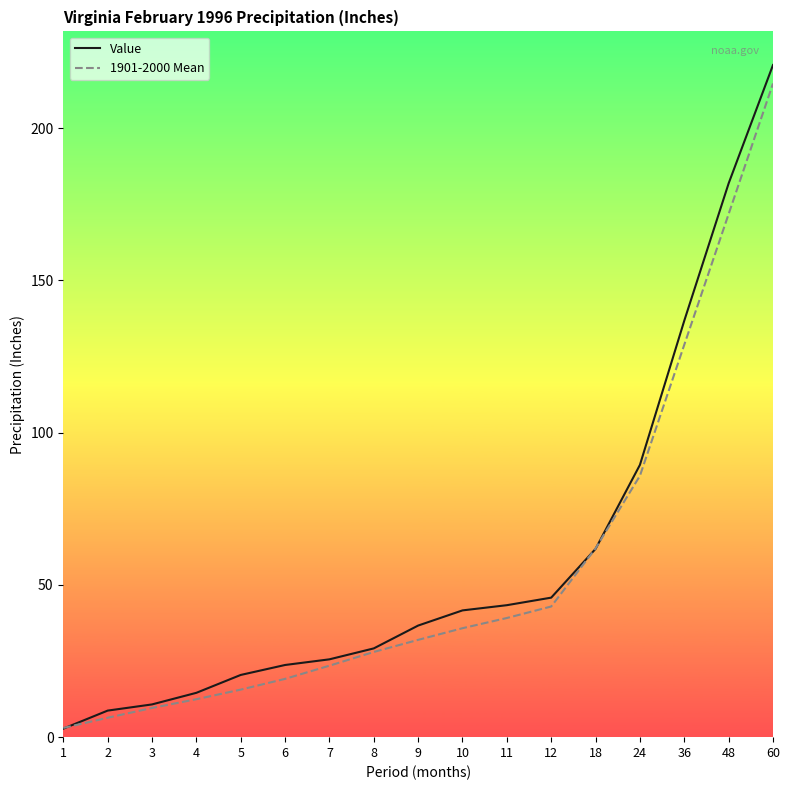

The value of Value at 60 is 382.6. True or false?

False